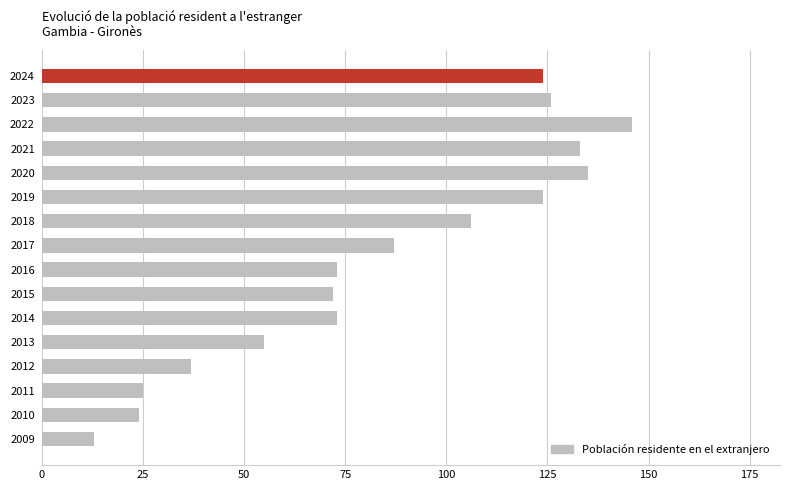

What is the average value?

85